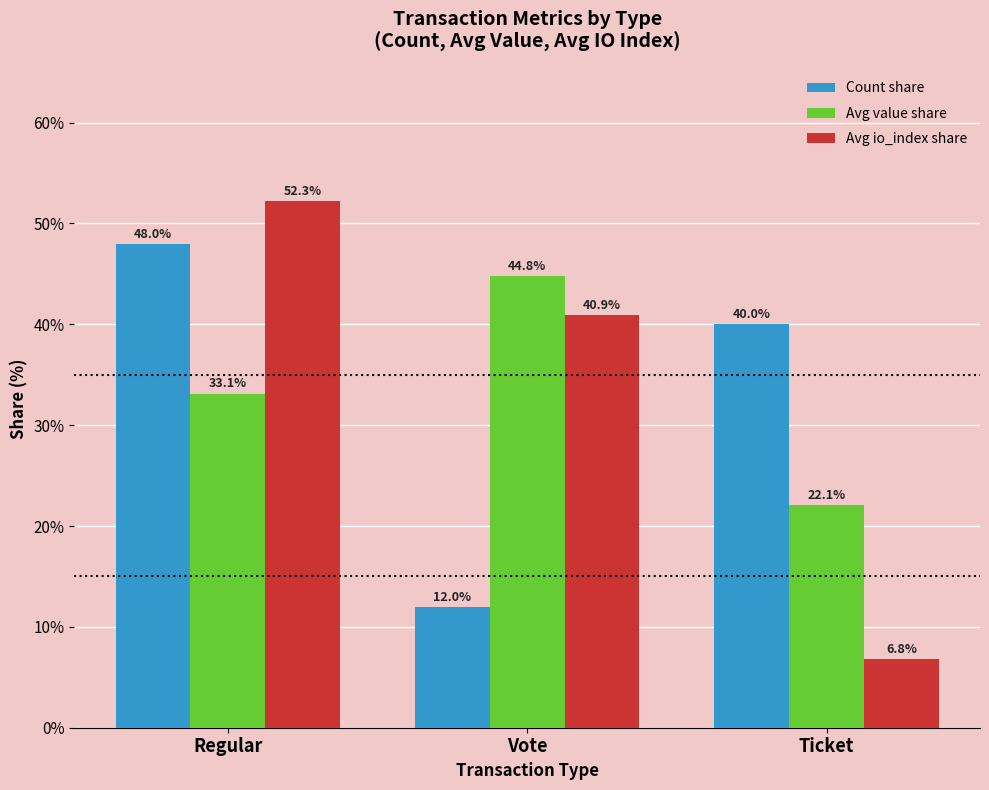

What value does the Avg io_index share series have at Ticket?

6.8